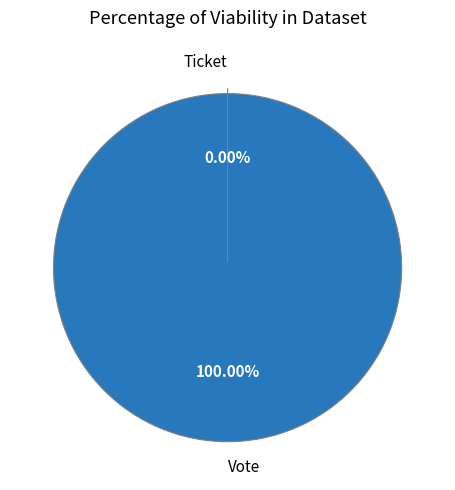

Which slice is the smallest?

Ticket